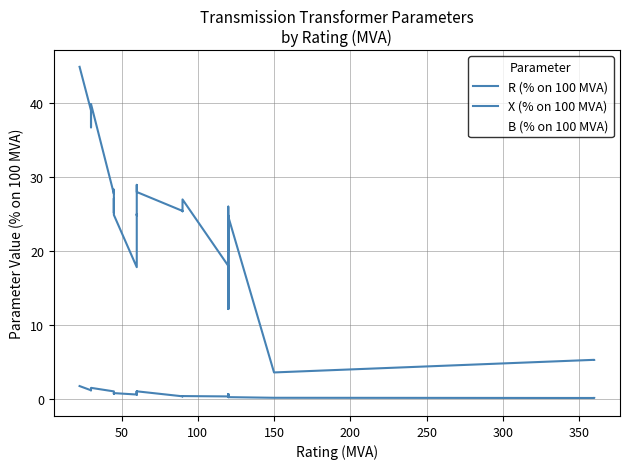

What is the difference between the second highest and second lowest values in the X (% on 100 MVA) series?

34.6